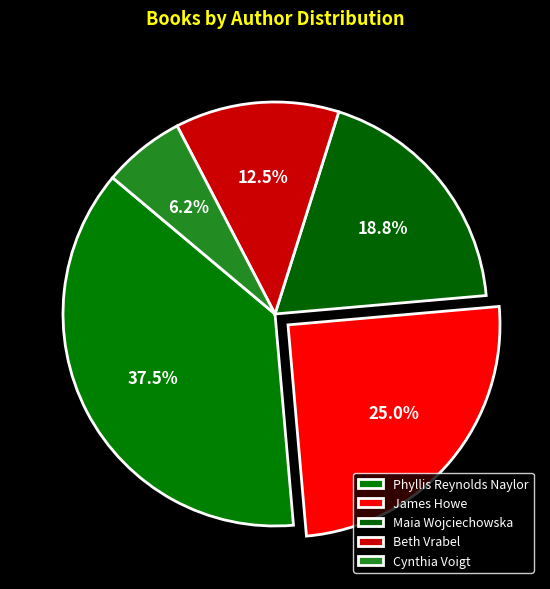

Which category has the smallest portion of the pie?

Cynthia Voigt (707397)